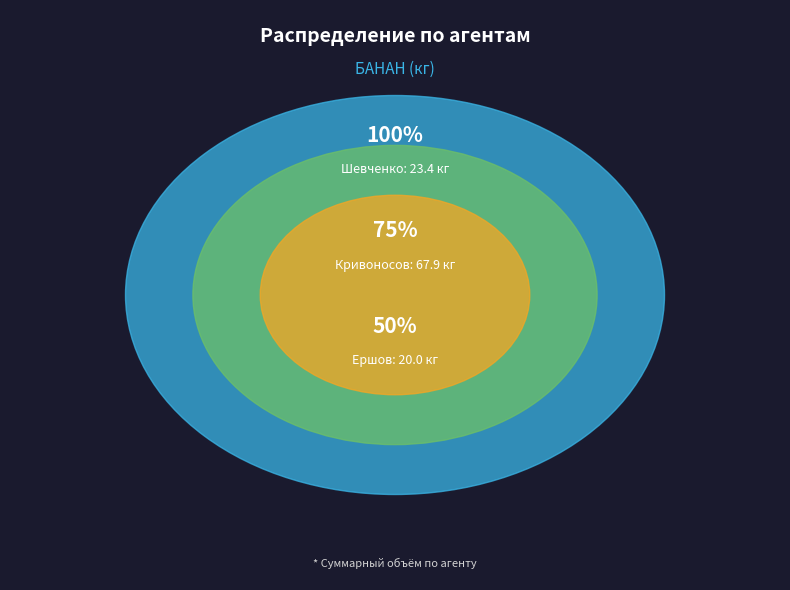

Is it true that ЛИМОН is 6% of the pie?

False